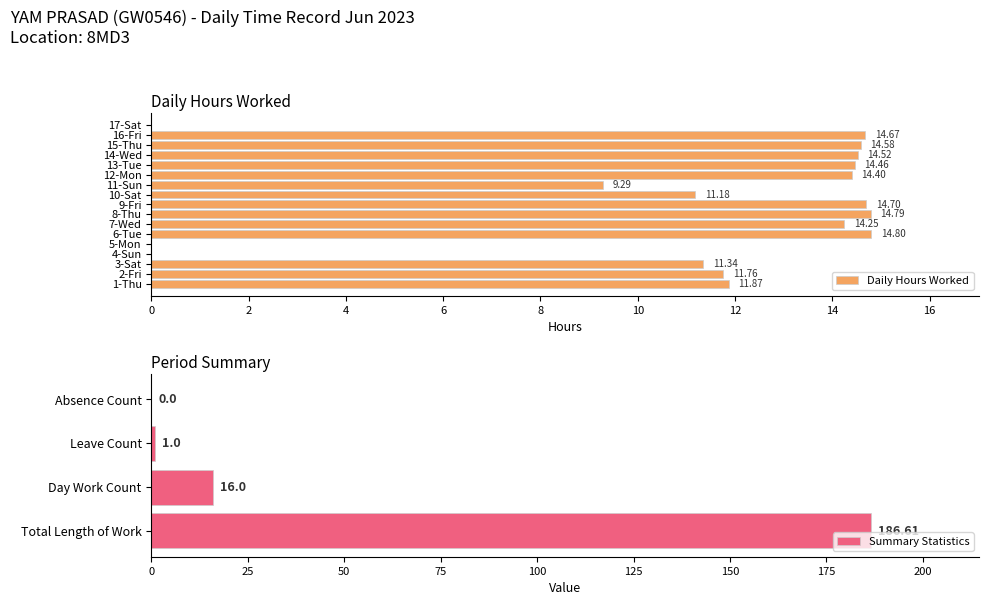

How many data points in Daily Hours Worked are above 14?

9